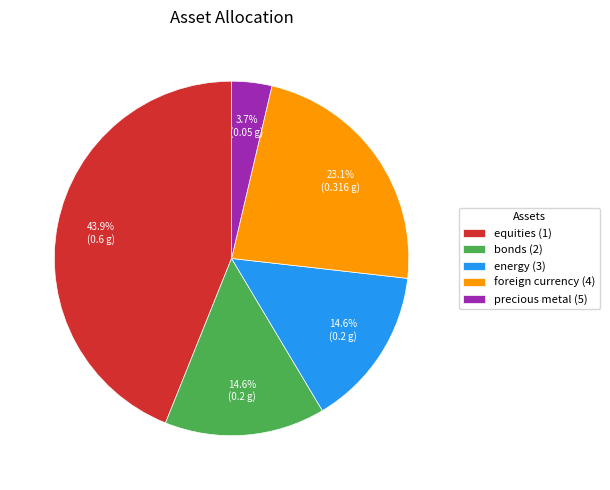

To the nearest percent, what portion does bonds (2) represent?

15%